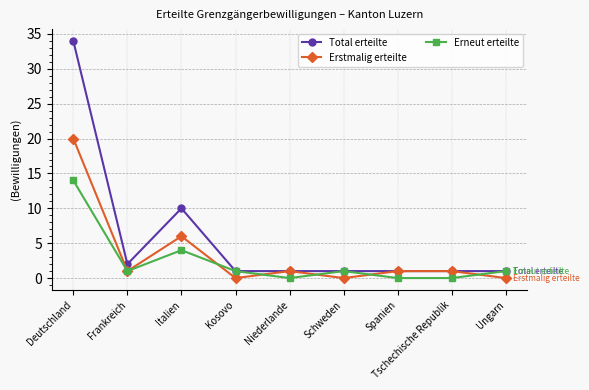

Reading left to right, extract all data points from this chart.

Total erteilte: Deutschland=34	Frankreich=2	Italien=10	Kosovo=1	Niederlande=1	Schweden=1	Spanien=1	Tschechische Republik=1	Ungarn=1
Erstmalig erteilte: Deutschland=20	Frankreich=1	Italien=6	Kosovo=0	Niederlande=1	Schweden=0	Spanien=1	Tschechische Republik=1	Ungarn=0
Erneut erteilte: Deutschland=14	Frankreich=1	Italien=4	Kosovo=1	Niederlande=0	Schweden=1	Spanien=0	Tschechische Republik=0	Ungarn=1